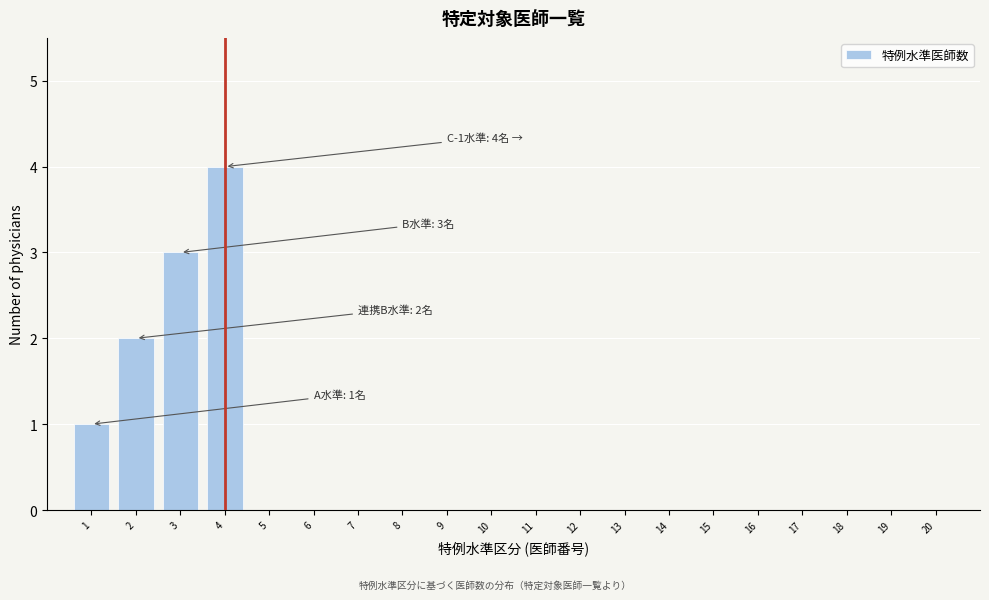

Which range on the x-axis has the tallest bar?

3.5 to 4.5